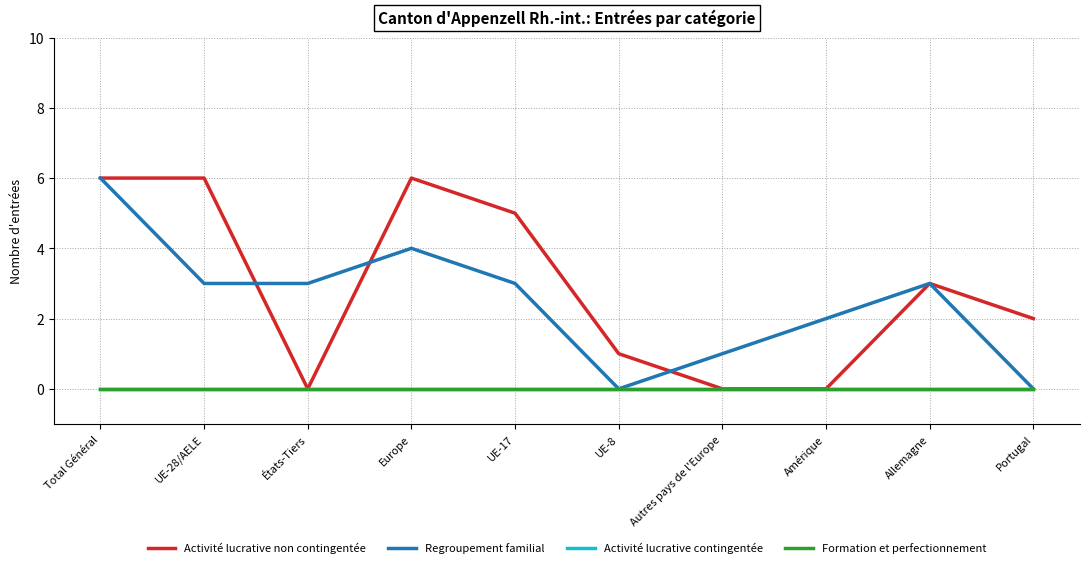

Does the chart display data point markers on the line(s)?

No